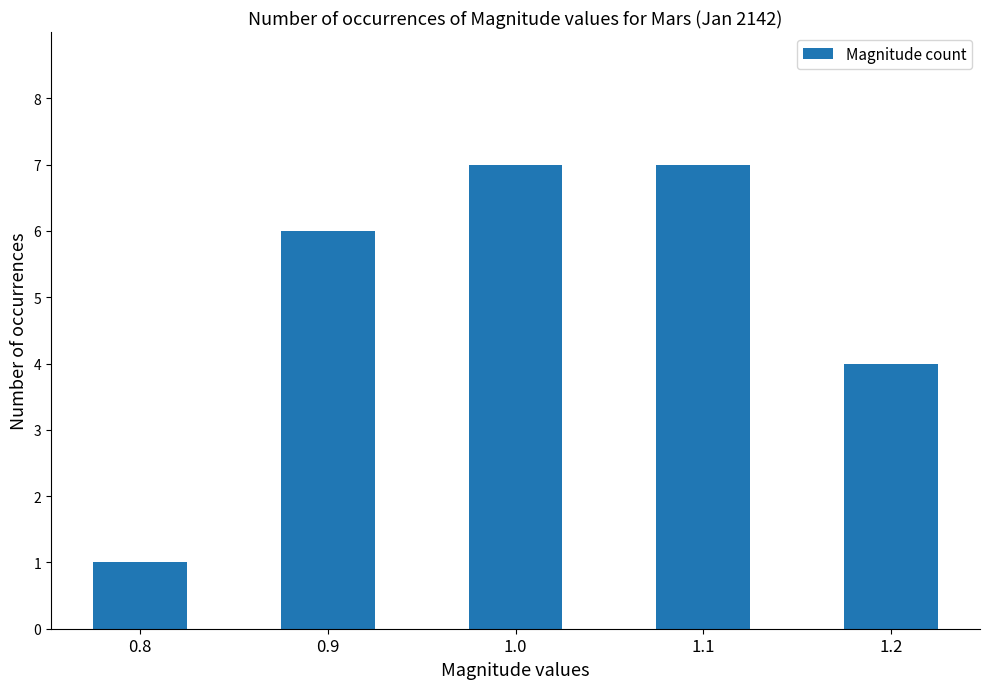

What is the difference between the maximum and minimum values?

6